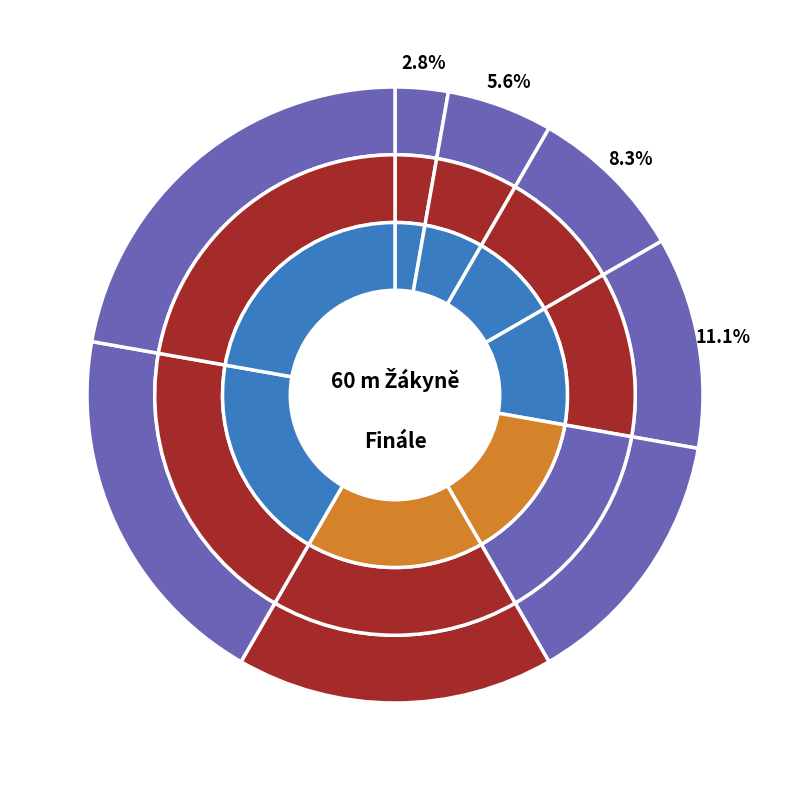

Count the number of slices in the pie.

8